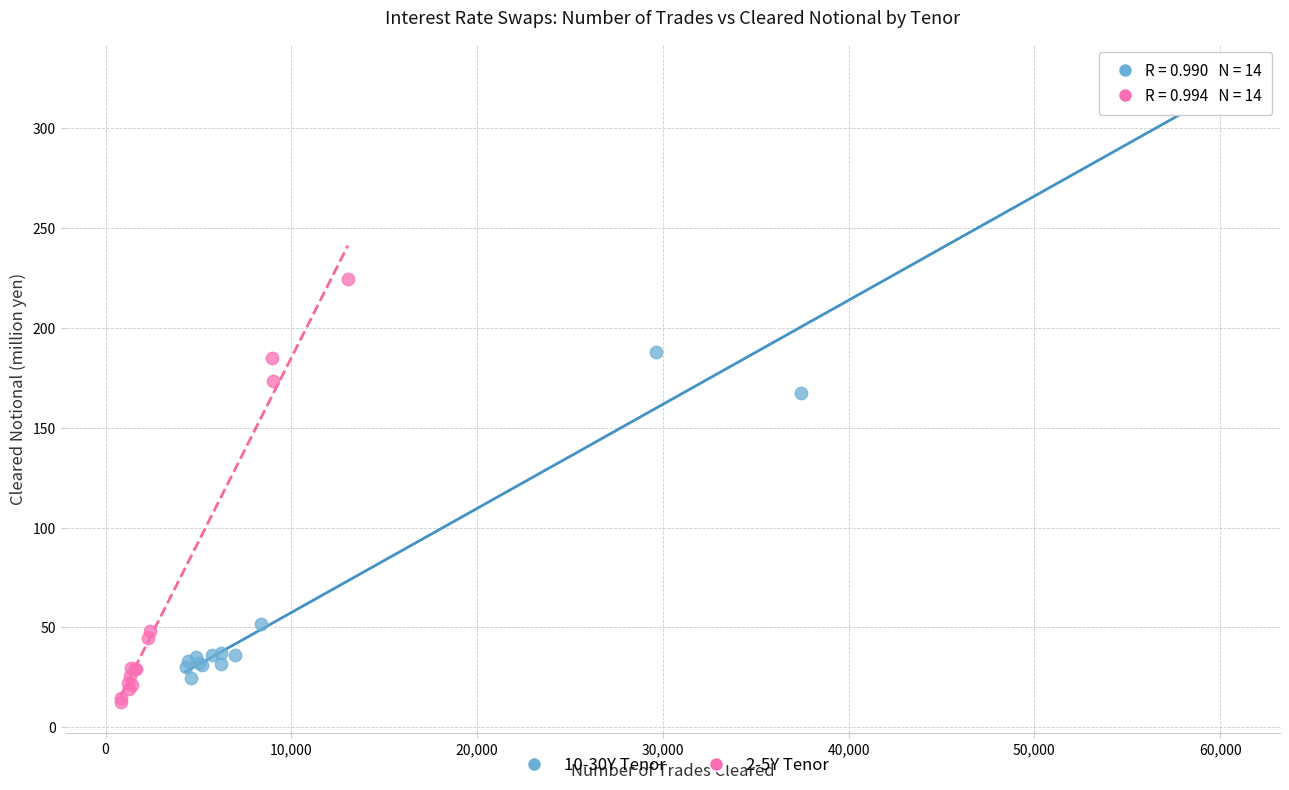

Which series contains the highest Y value?

10-30Y Tenor